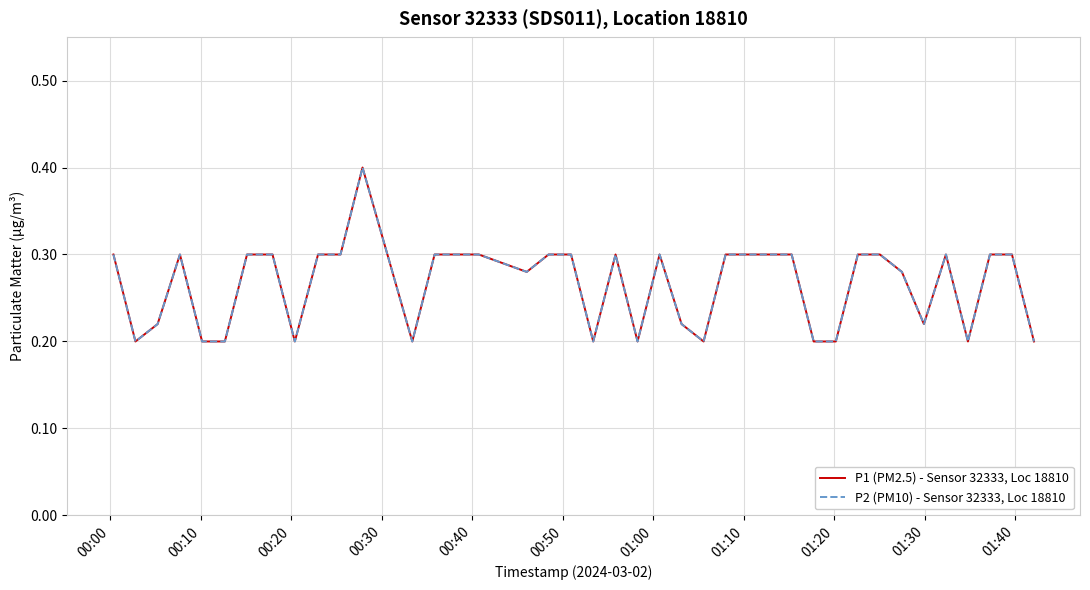

Does the chart display data point markers on the line(s)?

No